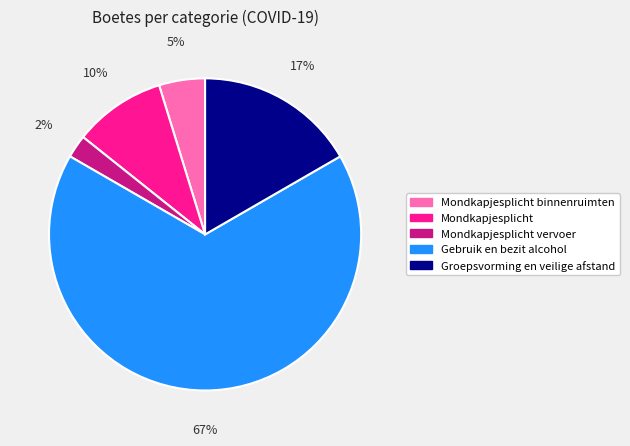

How many segments does this pie chart have?

5